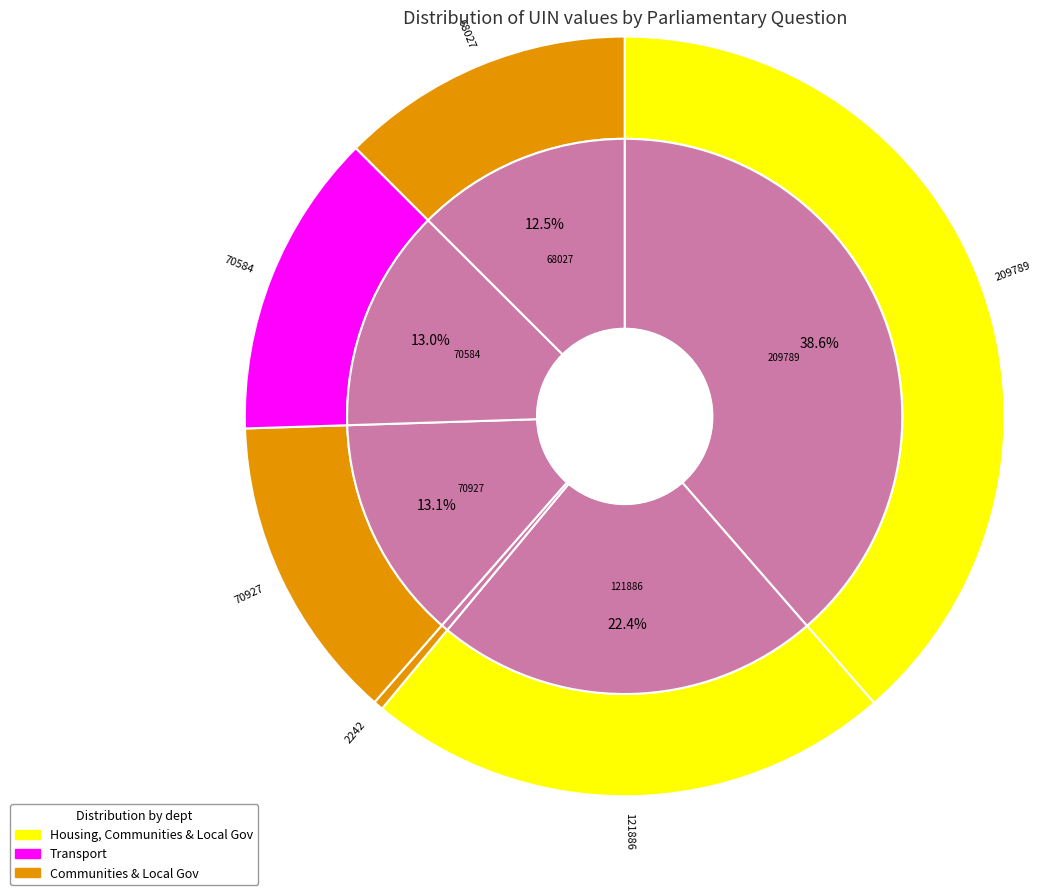

Count the number of slices in the pie.

6